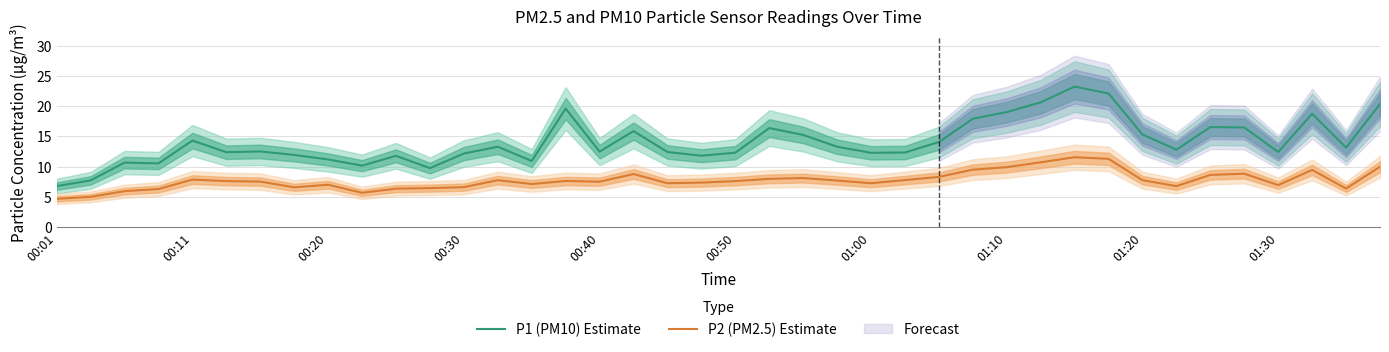

What is the approximate value of P1 (PM10) Estimate at 00:50?

12.3